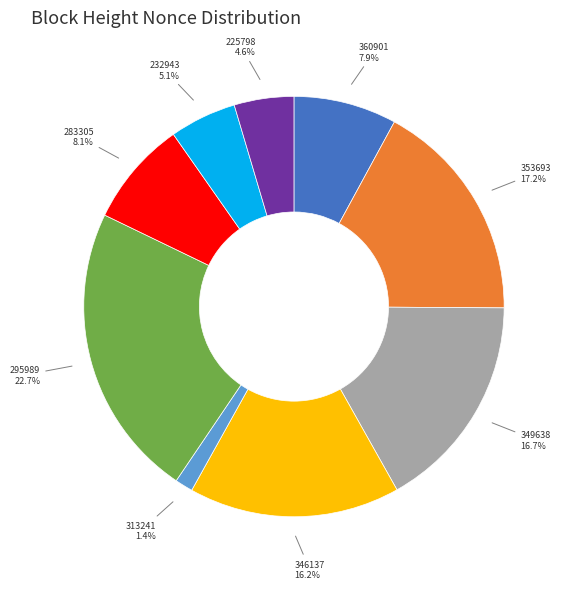

Which has a higher value, 353693 or 283305?

353693